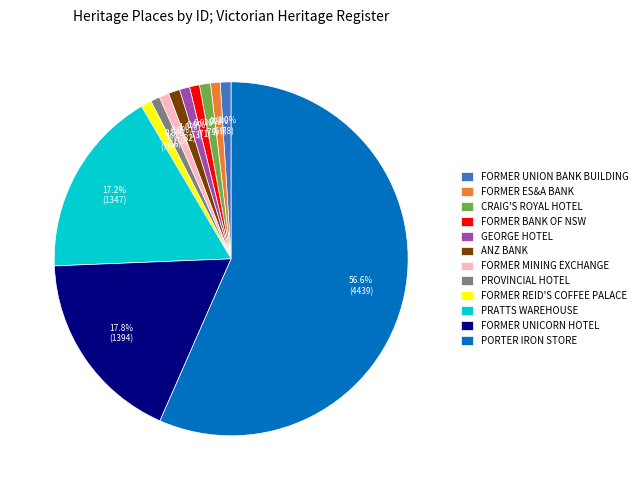

Which slice is the largest?

PORTER IRON STORE